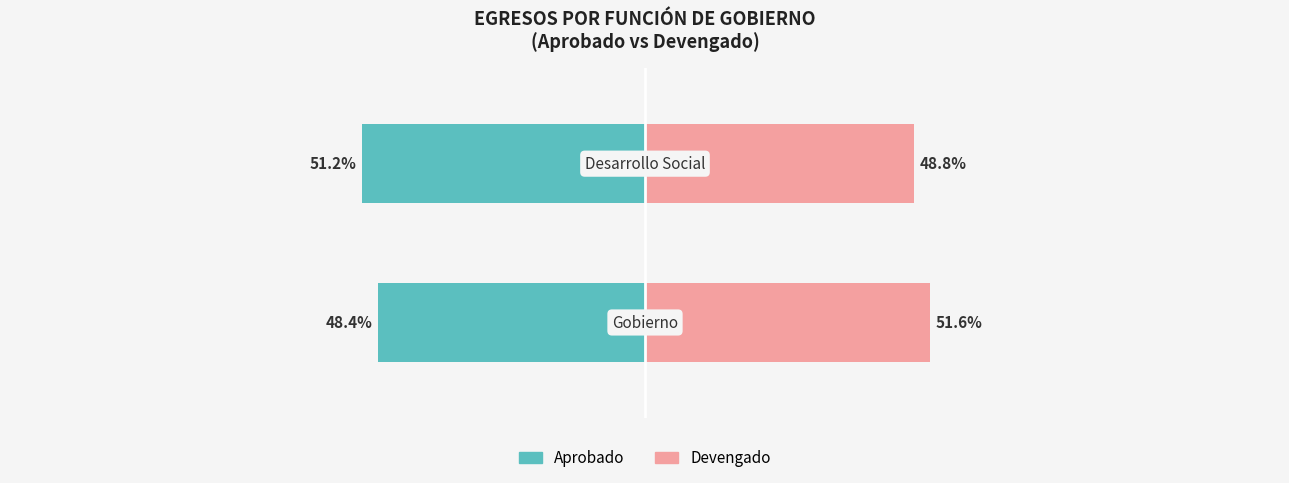

What is the value of the Devengado bar at the 2nd from the left?

48.8